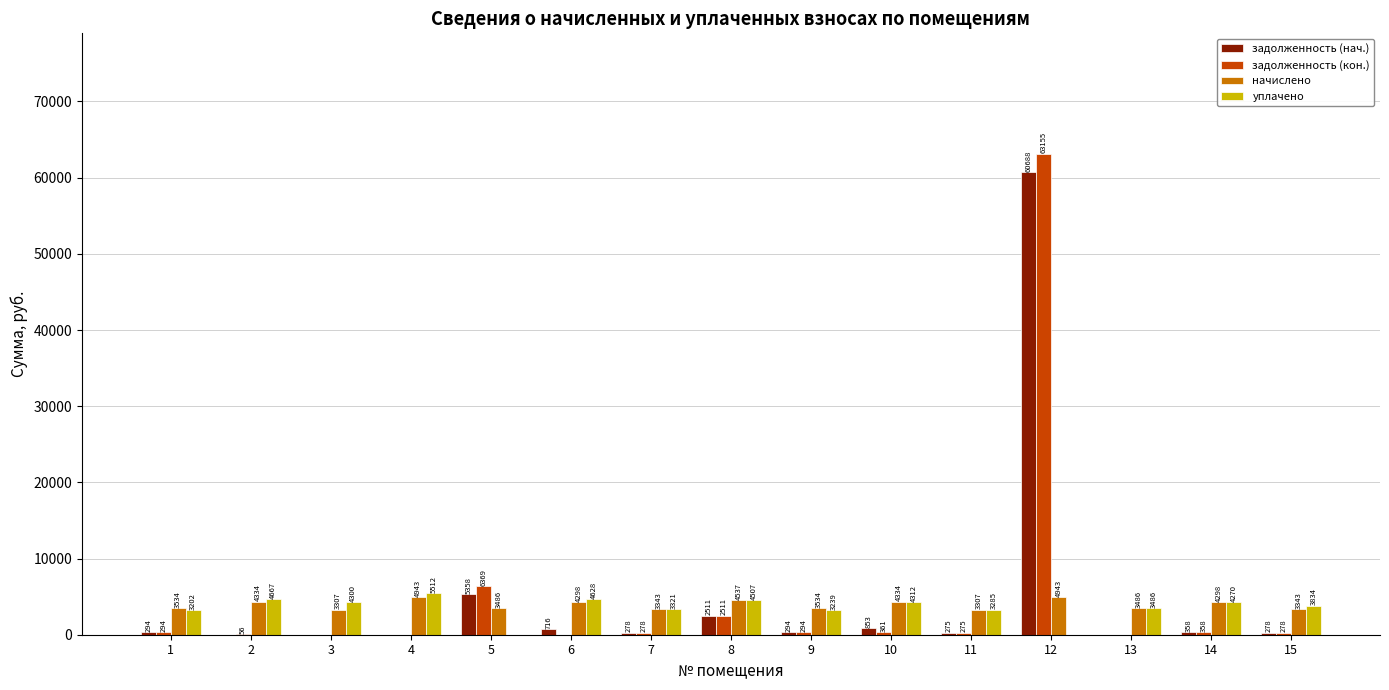

Which series changed the most between 7 and 12?

задолженность (кон.)